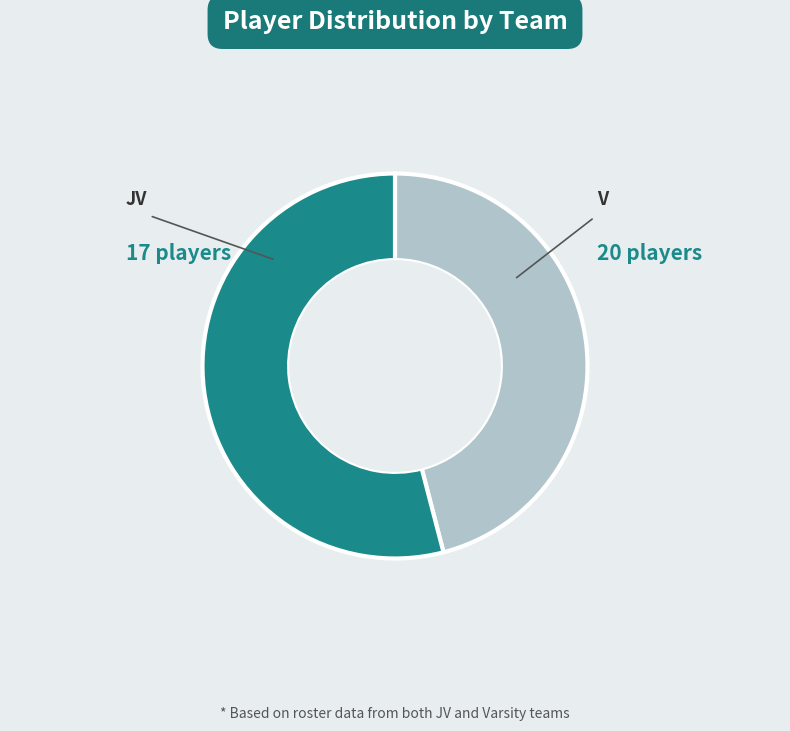

Is it true that JV is 46% of the pie?

True